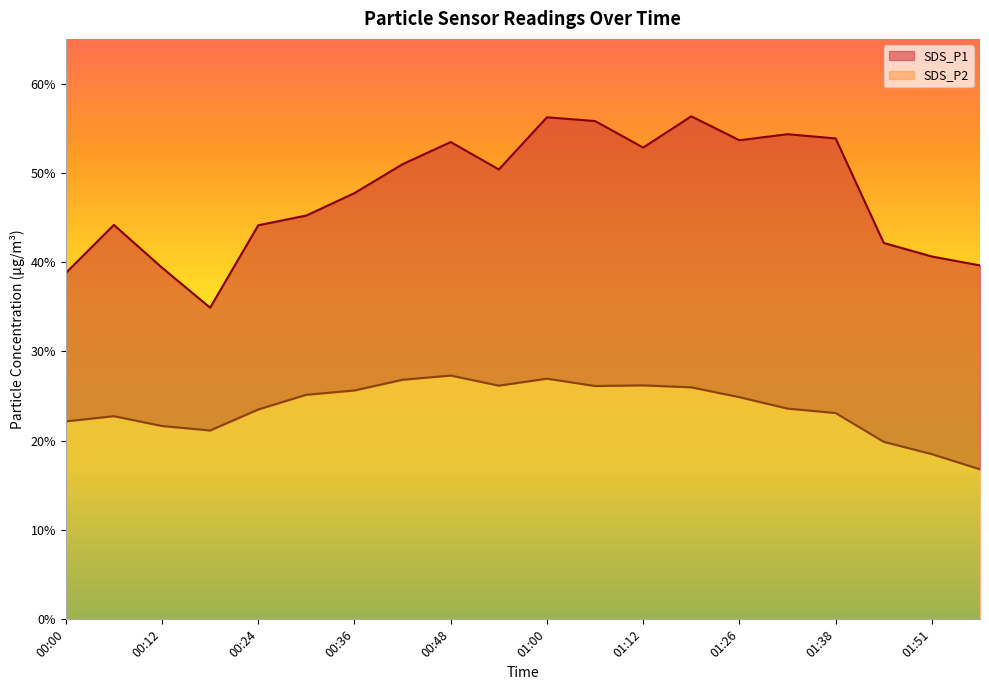

How many lines are shown in the chart?

2